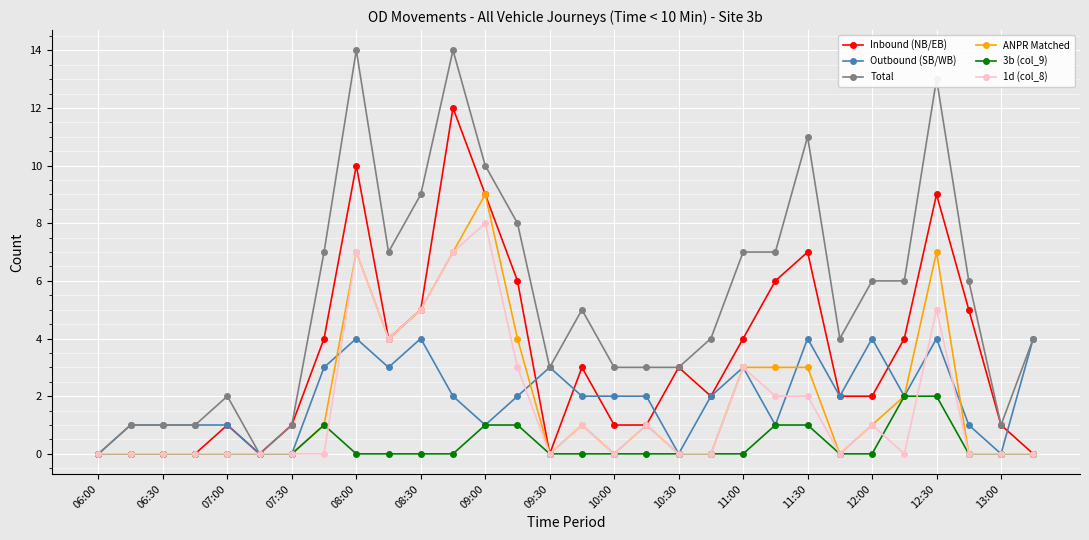

Which series has the largest range (max minus min)?

Total